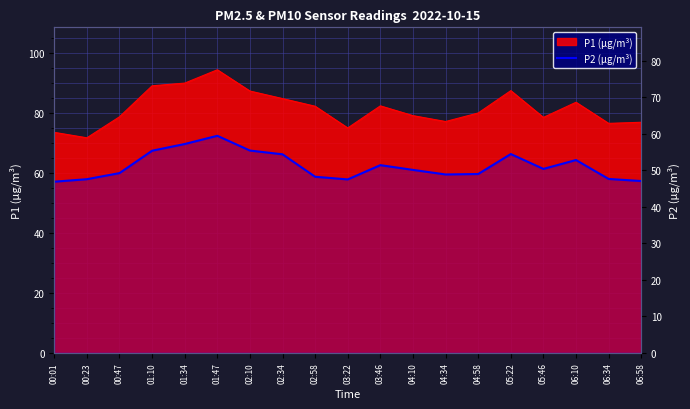

Where is the data nearest to the value 53?

06:10